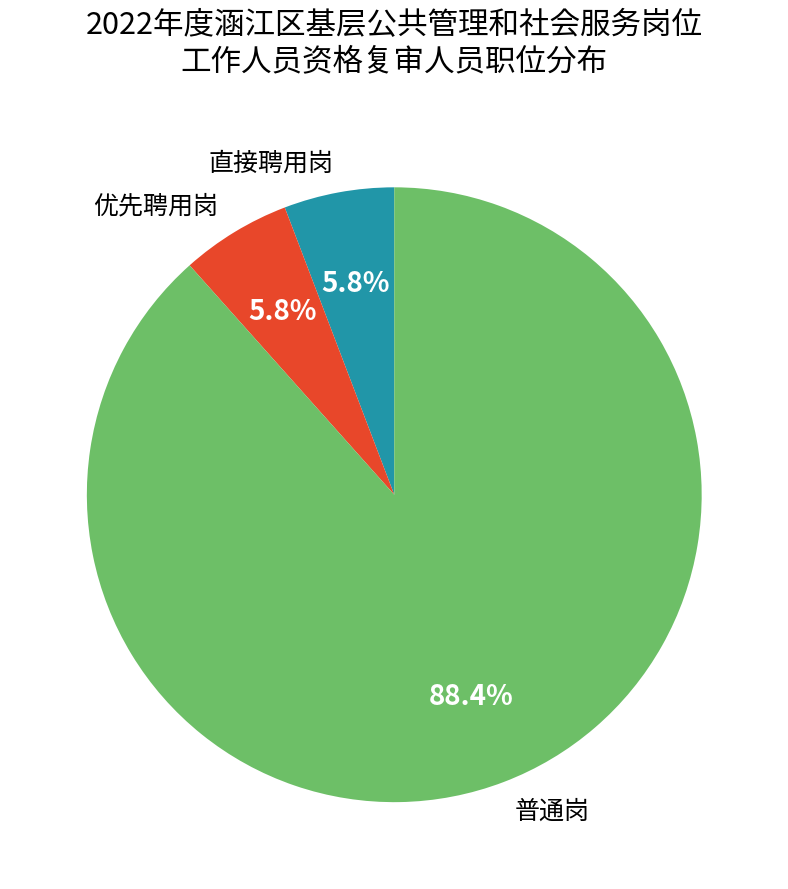

Which slice is the largest?

普通岗